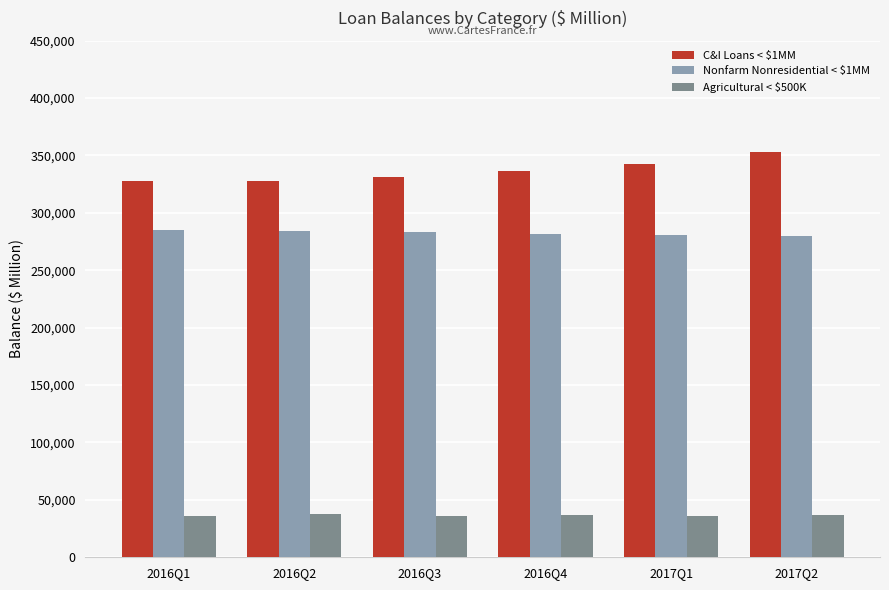

What is the difference between the highest and lowest values at 2016Q2?

290355.1